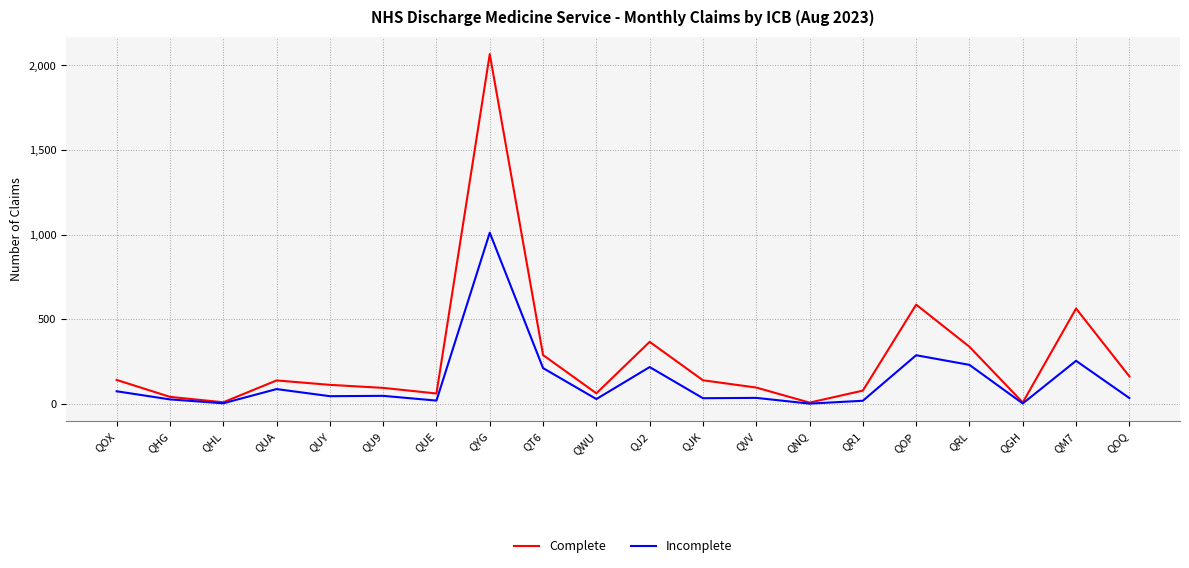

At which category does the chart reach its peak across all series?

QYG